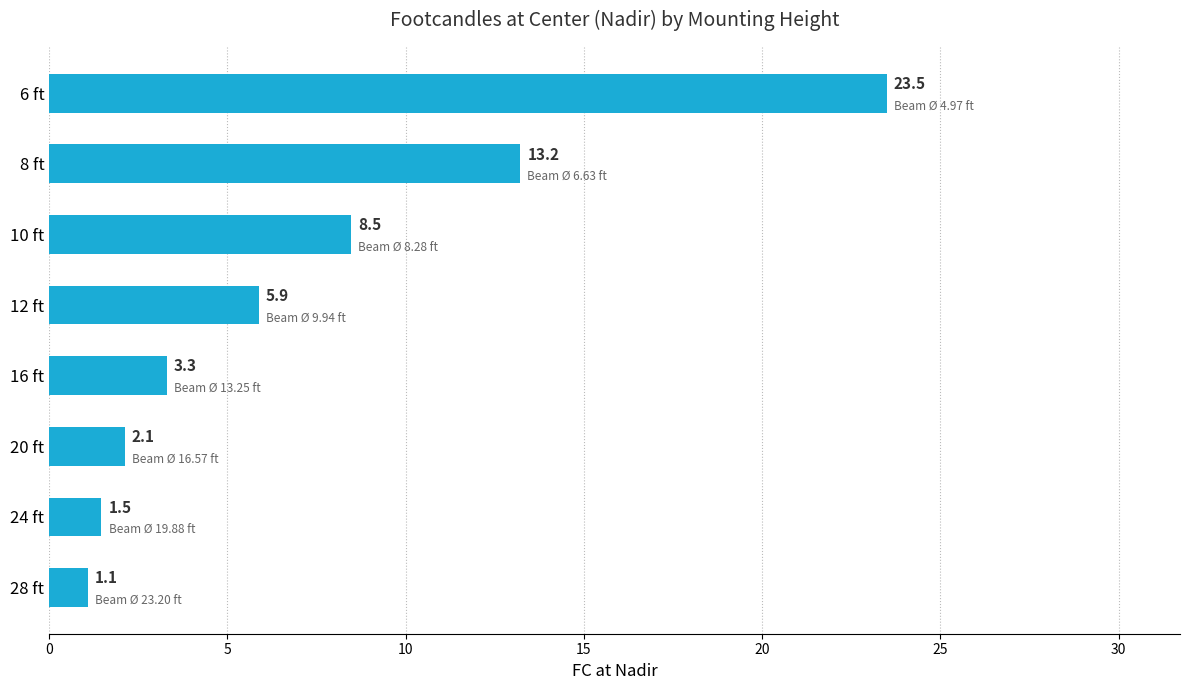

Which has a higher value, 8 ft or 10 ft?

8 ft